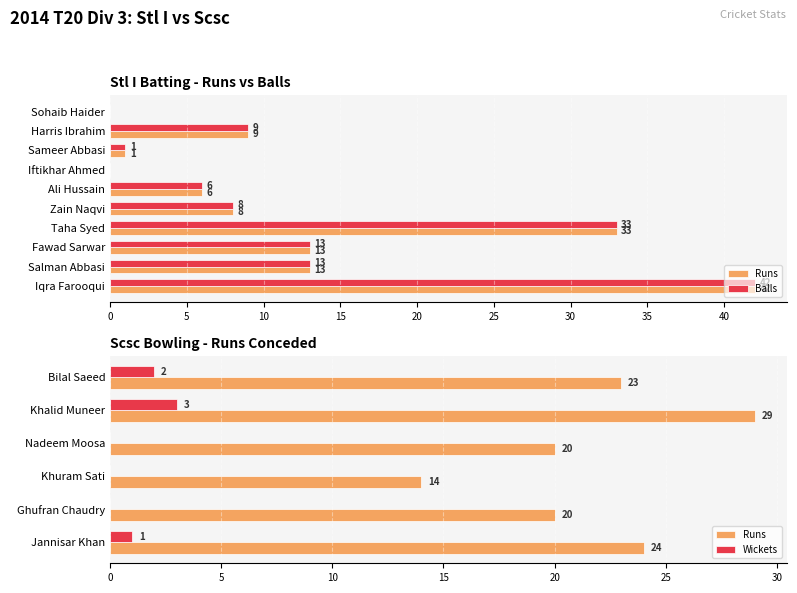

Rank the series at Sohaib Haider from lowest to highest value.

Runs, Balls